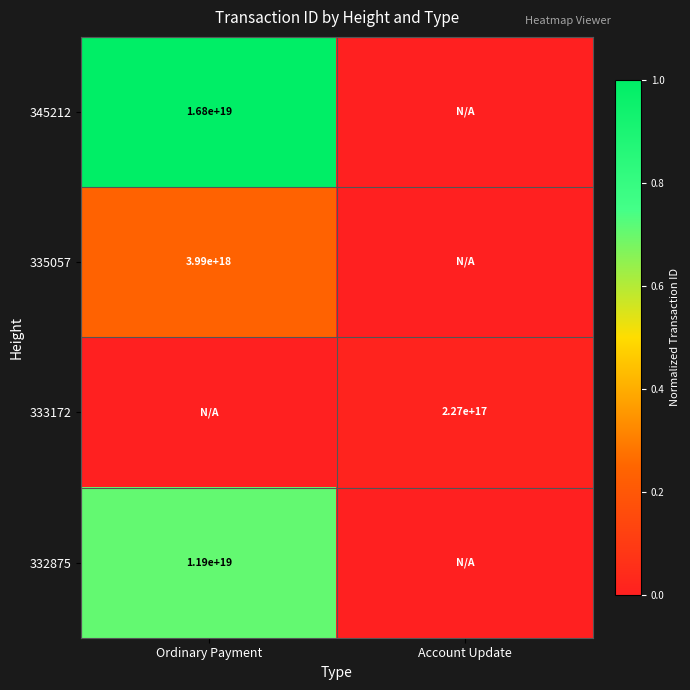

Is it true that 332875 equals 11900000000000000000 at Ordinary Payment?

True